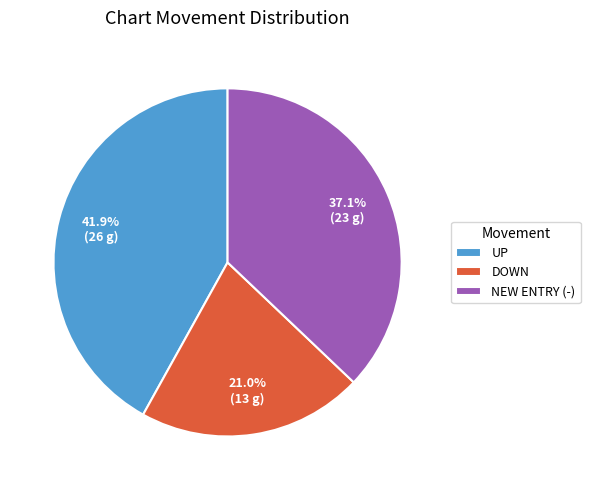

Is there a majority slice in this chart?

No